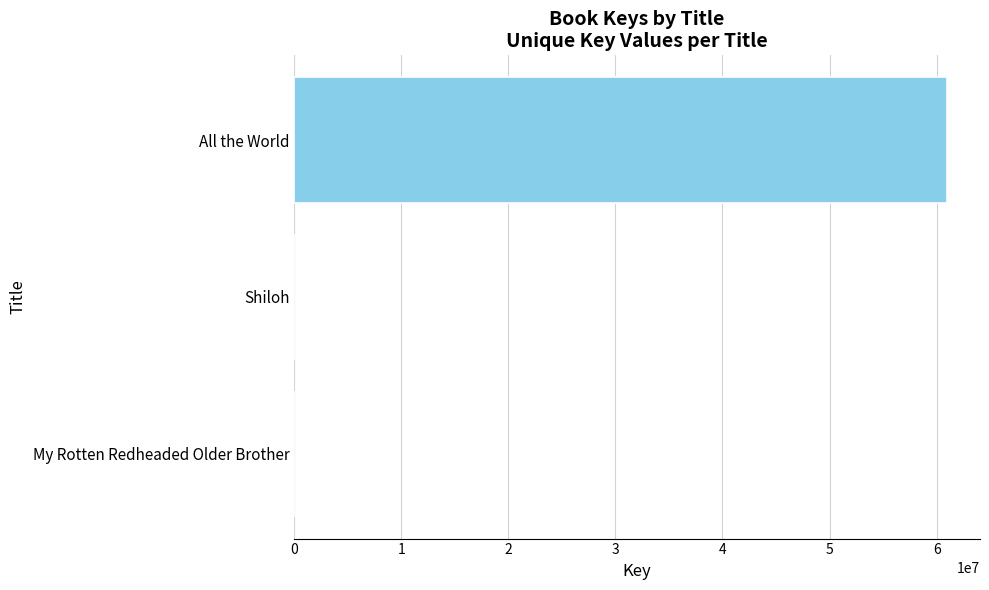

What is the maximum value shown in the chart?

60997817